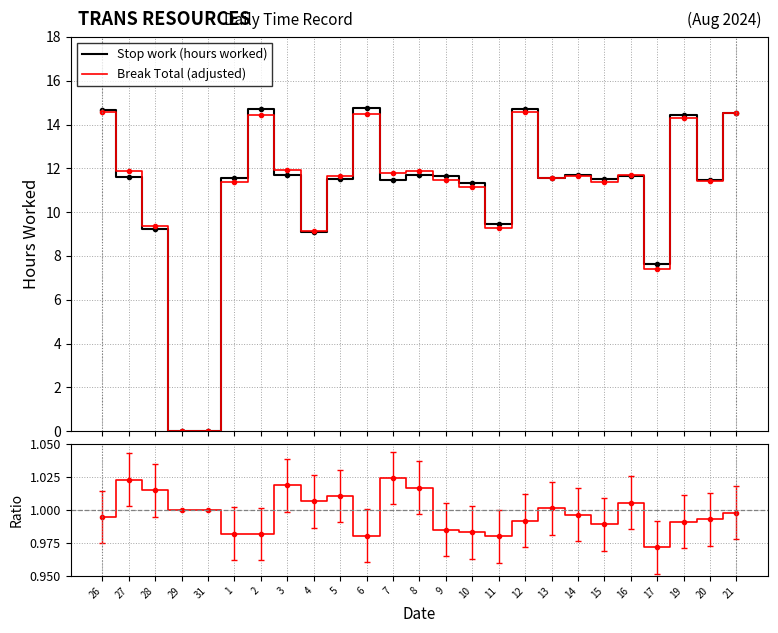

Reading left to right, extract all data points from this chart.

Stop work (hours worked): 14.7	11.6	9.2	0.0	0.0	11.6	14.7	11.7	9.1	11.5	14.8	11.5	11.7	11.7	11.3	9.5	14.7	11.6	11.7	11.5	11.6	7.6	14.4	11.5	14.5
Break Total (adjusted): 14.6	11.9	9.3	0.0	0.0	11.4	14.4	11.9	9.2	11.6	14.5	11.8	11.9	11.5	11.1	9.3	14.6	11.6	11.6	11.4	11.7	7.4	14.3	11.4	14.5
Ratio: 1.0	1.0	1.0	1.0	1.0	1.0	1.0	1.0	1.0	1.0	1.0	1.0	1.0	1.0	1.0	1.0	1.0	1.0	1.0	1.0	1.0	1.0	1.0	1.0	1.0